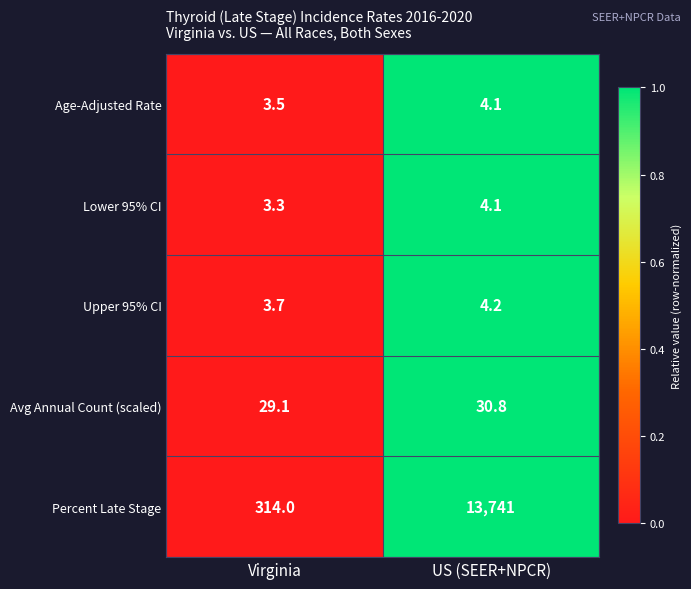

Reading right to left, what are all the values shown in this chart?

Age-Adjusted Rate: US (SEER+NPCR)=4.1	Virginia=3.5
Lower 95% CI: US (SEER+NPCR)=4.1	Virginia=3.3
Upper 95% CI: US (SEER+NPCR)=4.2	Virginia=3.7
Avg Annual Count (scaled): US (SEER+NPCR)=30.8	Virginia=29.1
Percent Late Stage: US (SEER+NPCR)=13741.0	Virginia=314.0